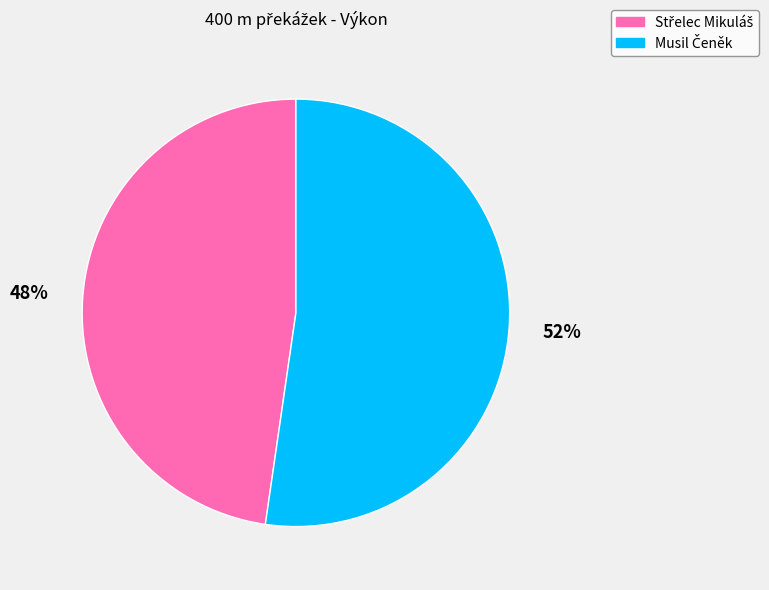

Is there any slice that represents more than half of the pie?

Yes